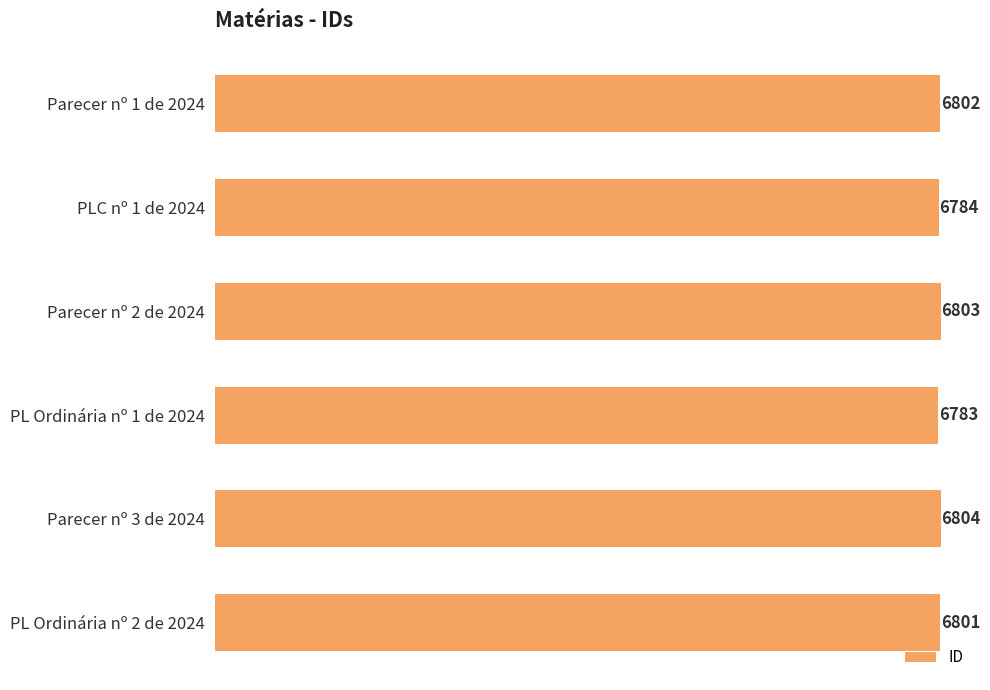

What is the difference between the values at Parecer nº 3 de 2024 and PL Ordinária nº 1 de 2024?

21